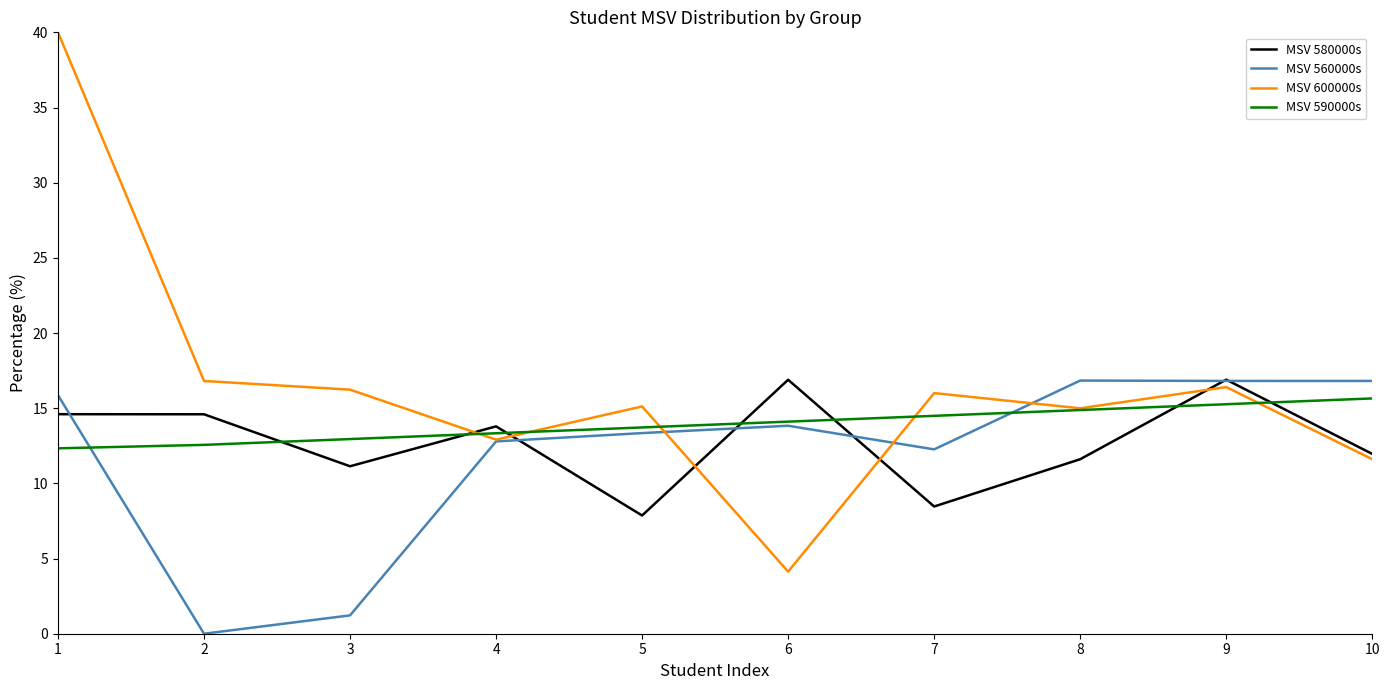

What is the difference between the second highest and second lowest values in the MSV 590000s series?

2.7